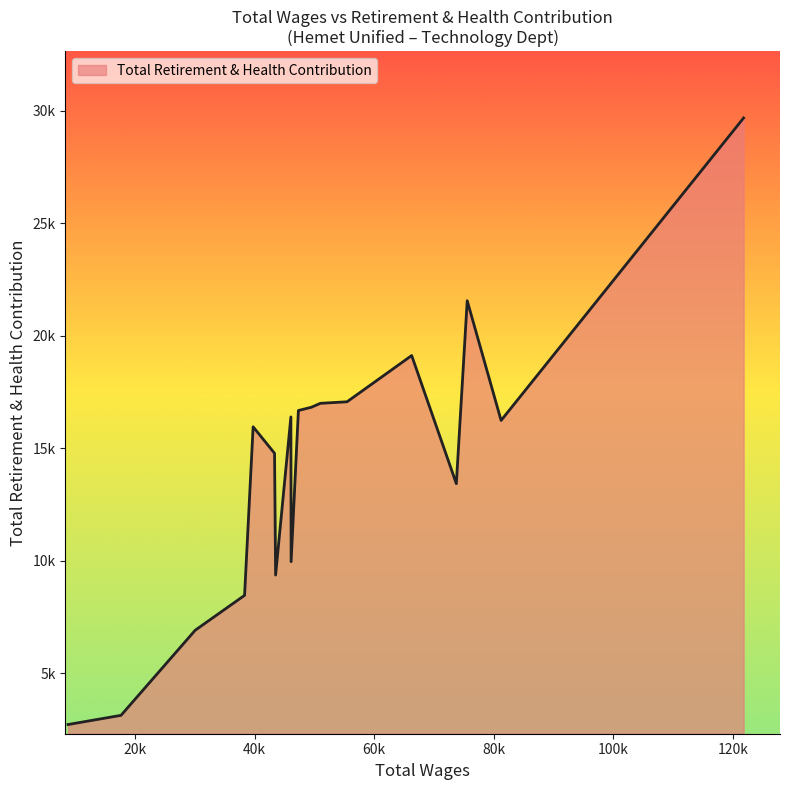

Is this an area chart (filled region under the line)?

Yes